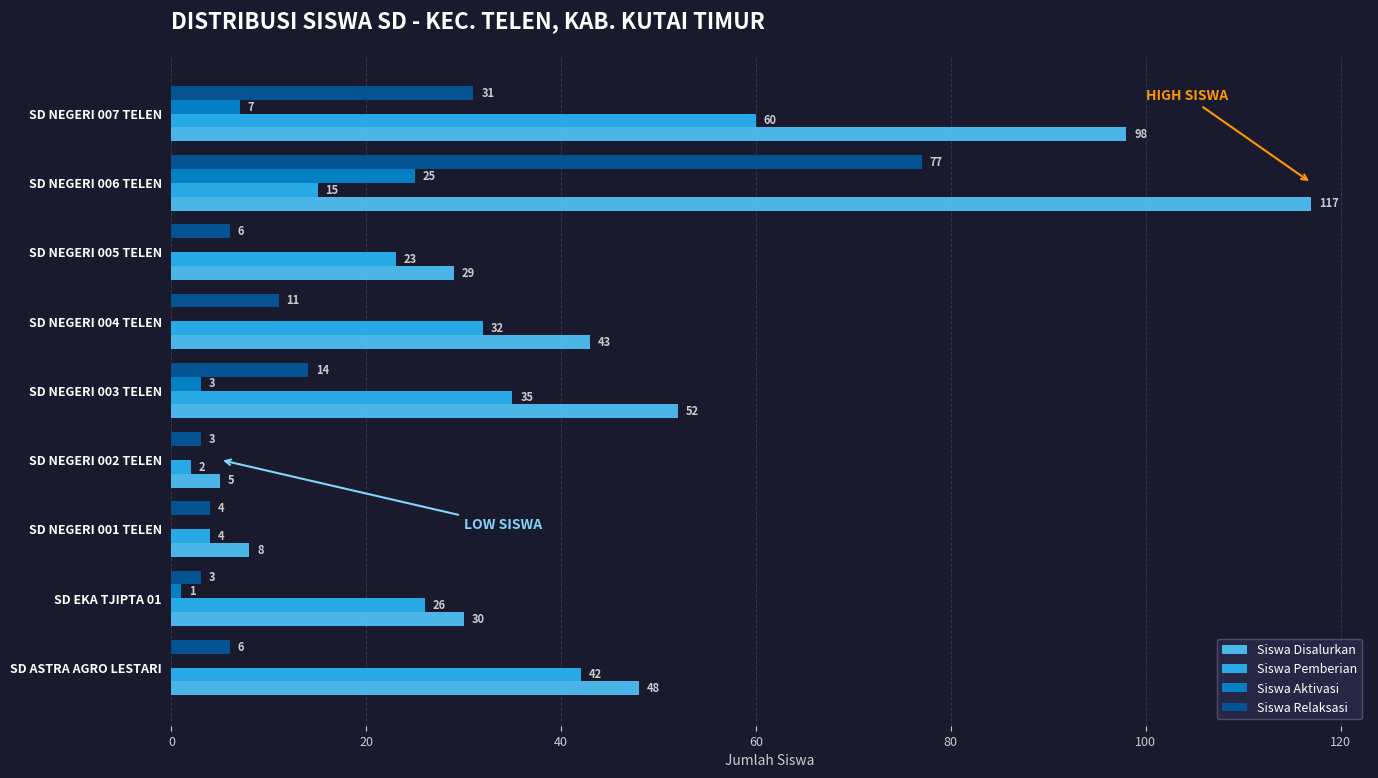

Which category has the highest value across all series?

SD NEGERI 006 TELEN